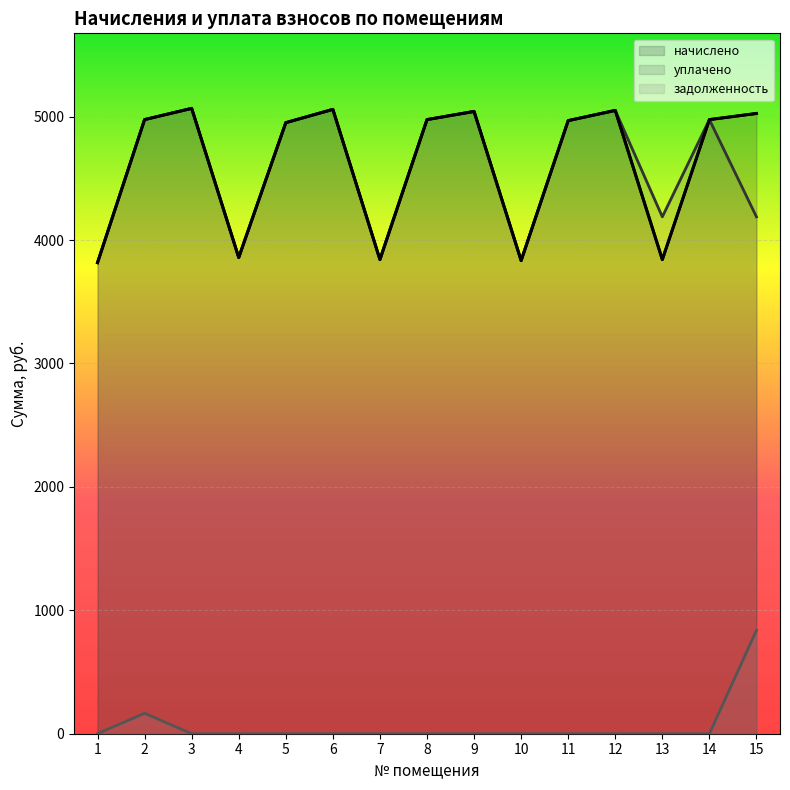

What is the value of the задолженность point at the 15th from the left?

837.7